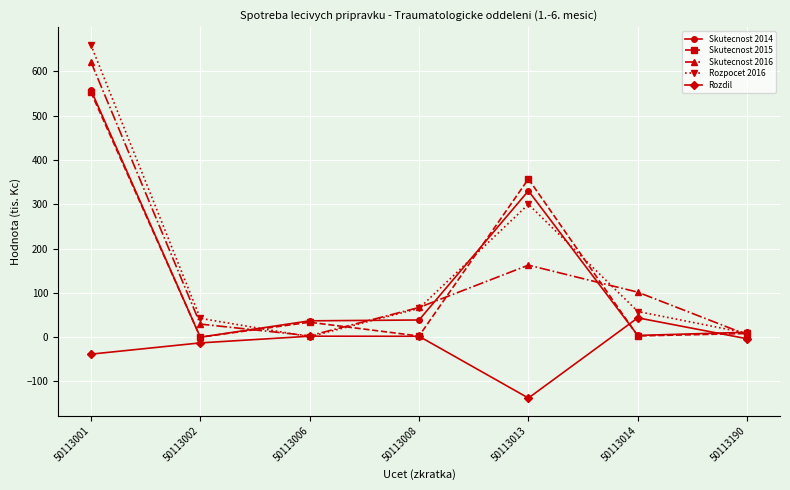

Which series has the widest spread of values?

Rozpocet 2016